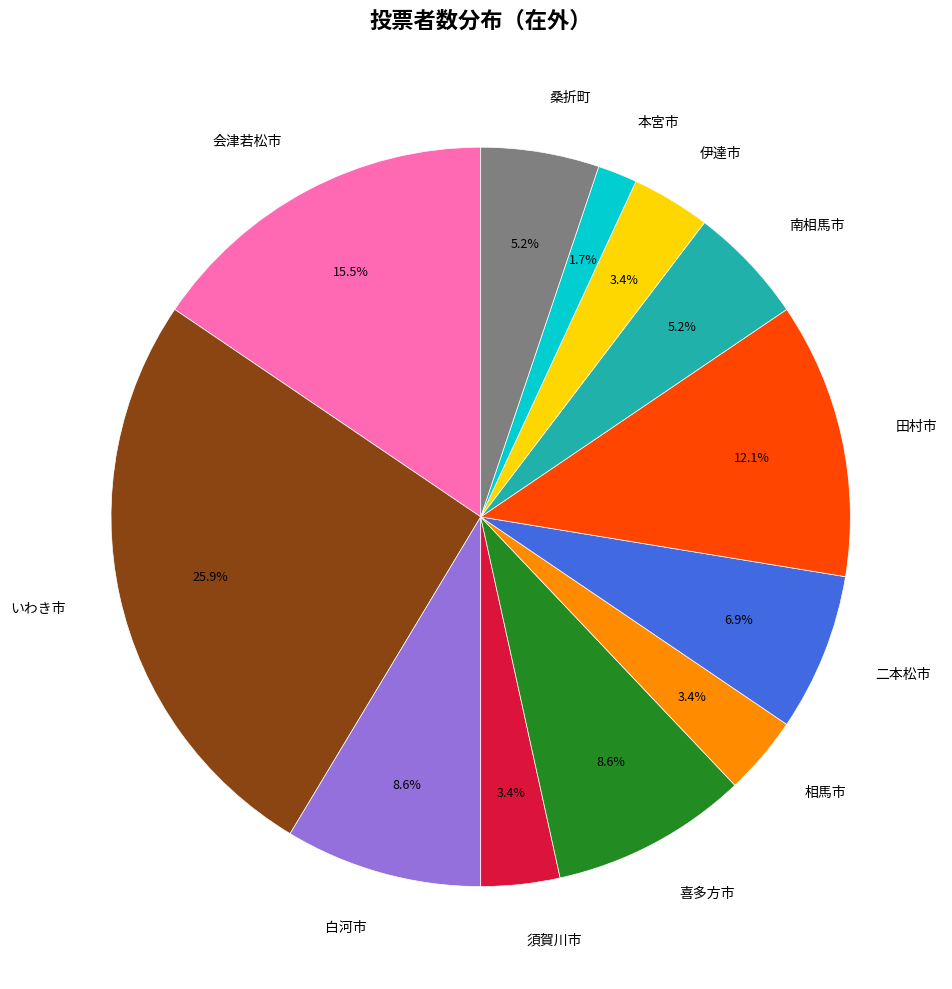

Is there a majority slice in this chart?

No